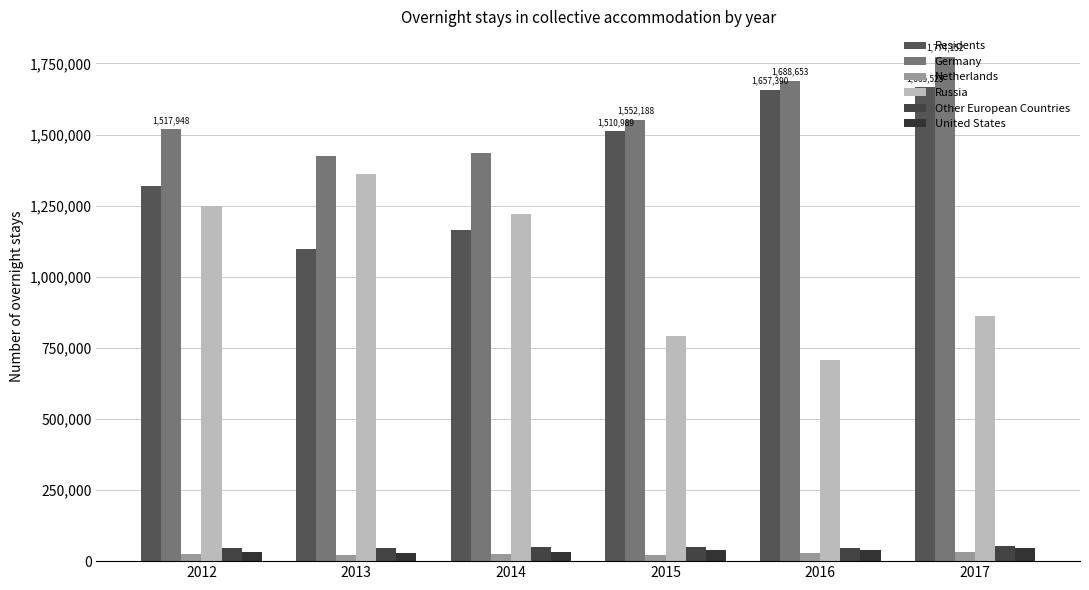

True or false: United States has a value of 46544 at 2017.

True